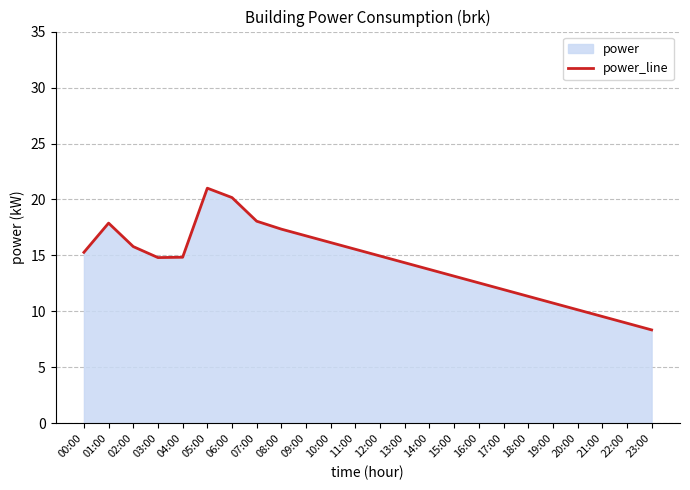

Does the chart have visible grid lines?

Yes